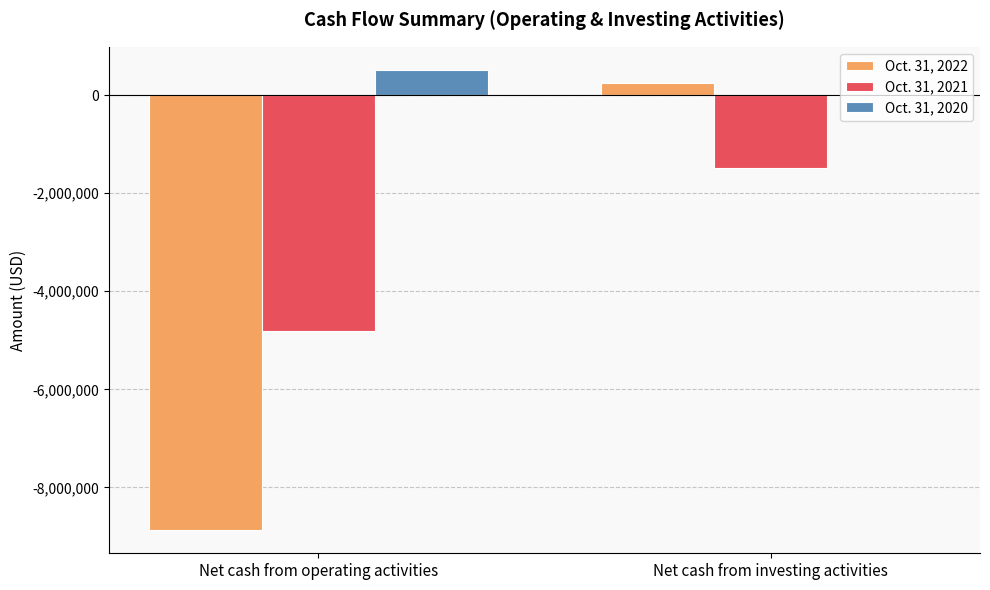

What is the difference between the Oct. 31, 2020 values at Net cash from investing activities and Net cash from operating activities?

541585